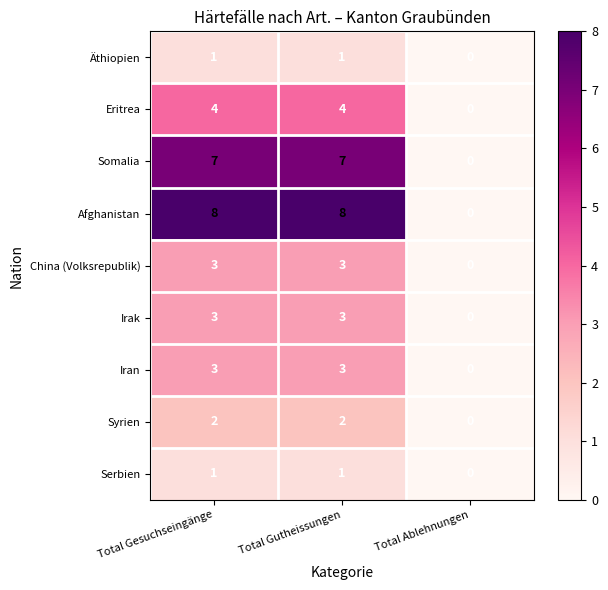

What is the average value of the Afghanistan series?

5